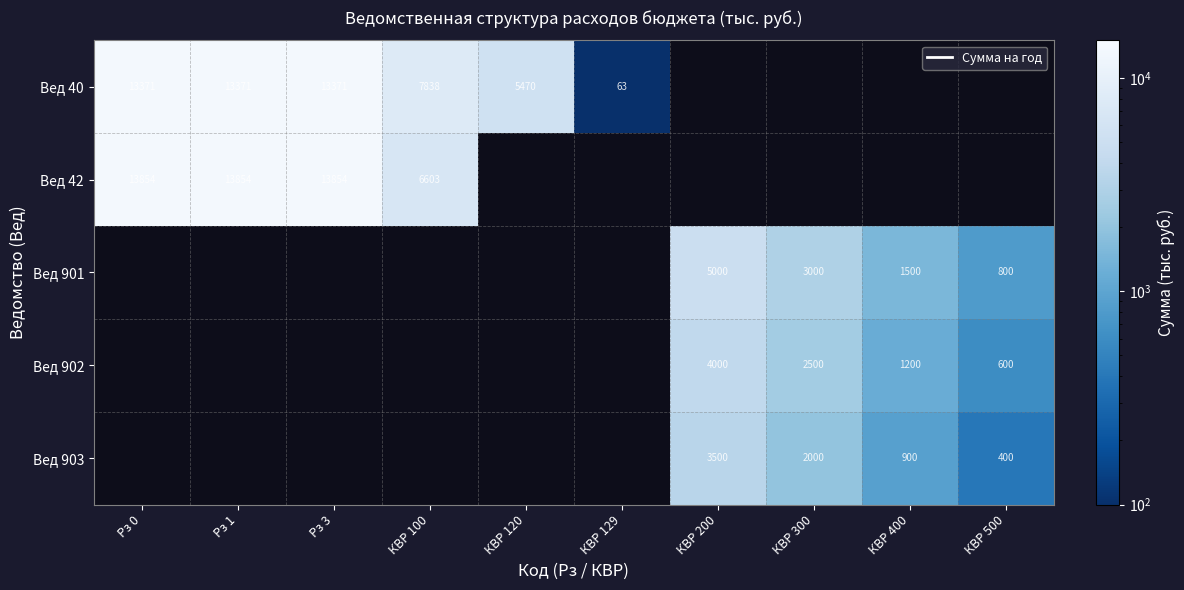

At which category does the chart reach its peak across all series?

Рз 0